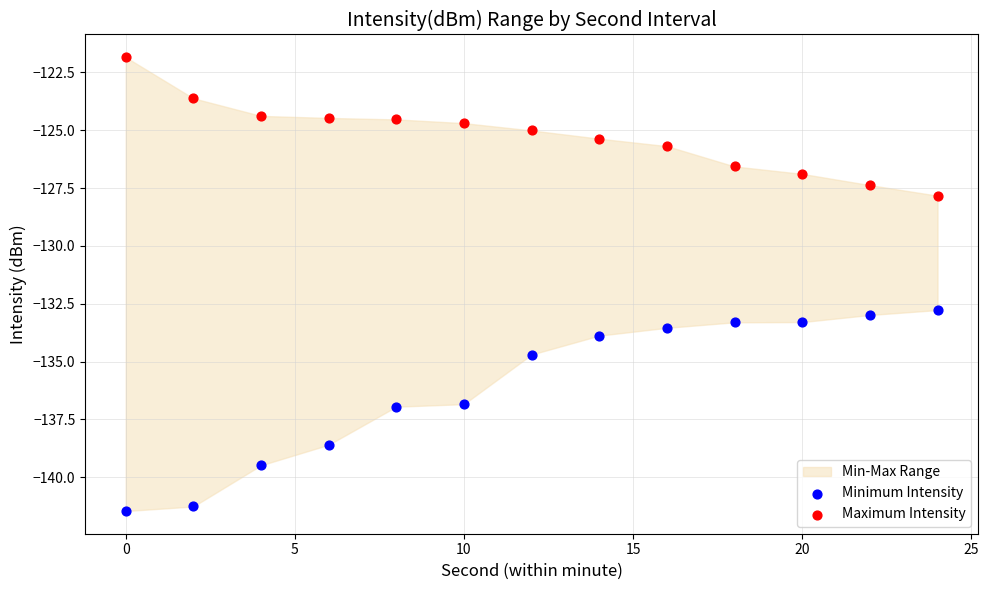

Across all data points, what is the range of Y values (max minus min)?

19.6